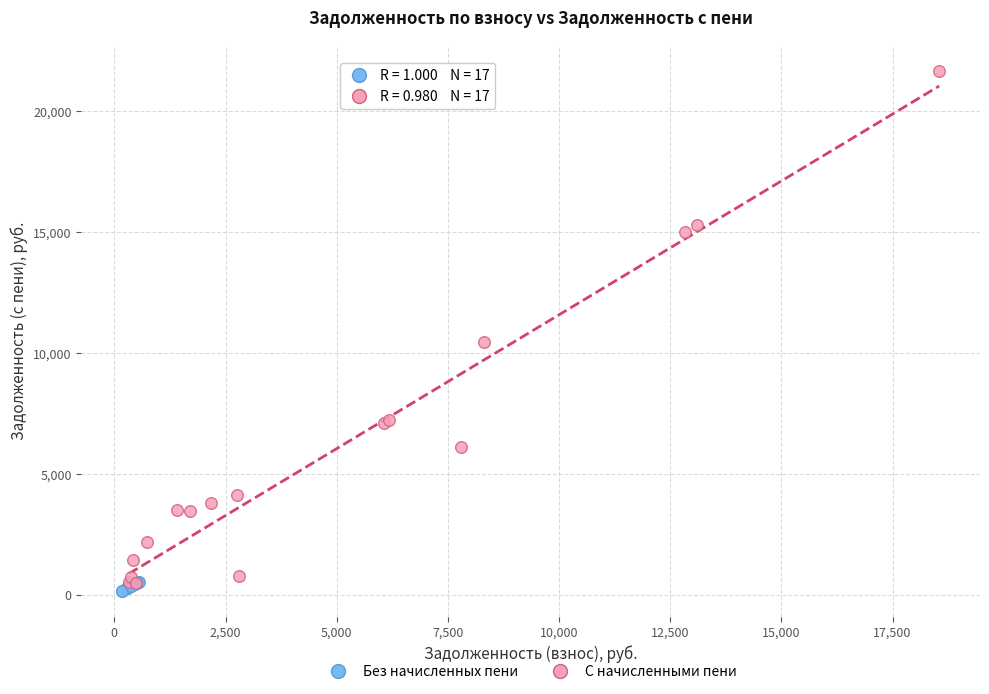

Which series reaches the maximum Y coordinate?

С начисленными пени